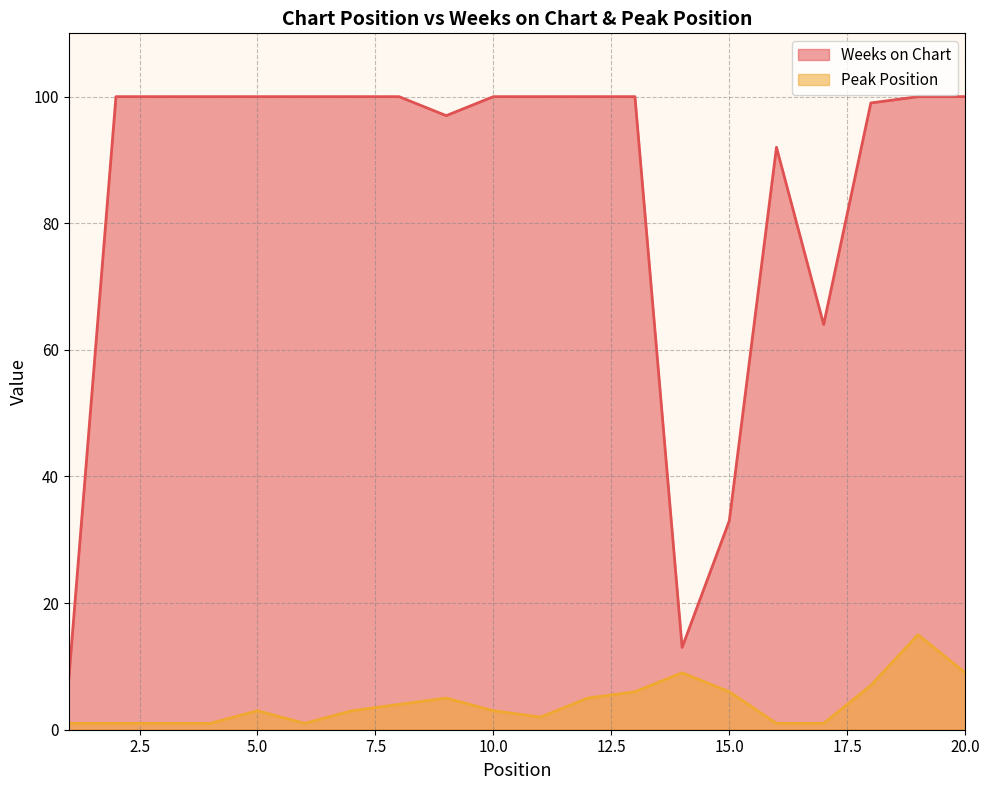

Where is the first local maximum for Peak Position?

5